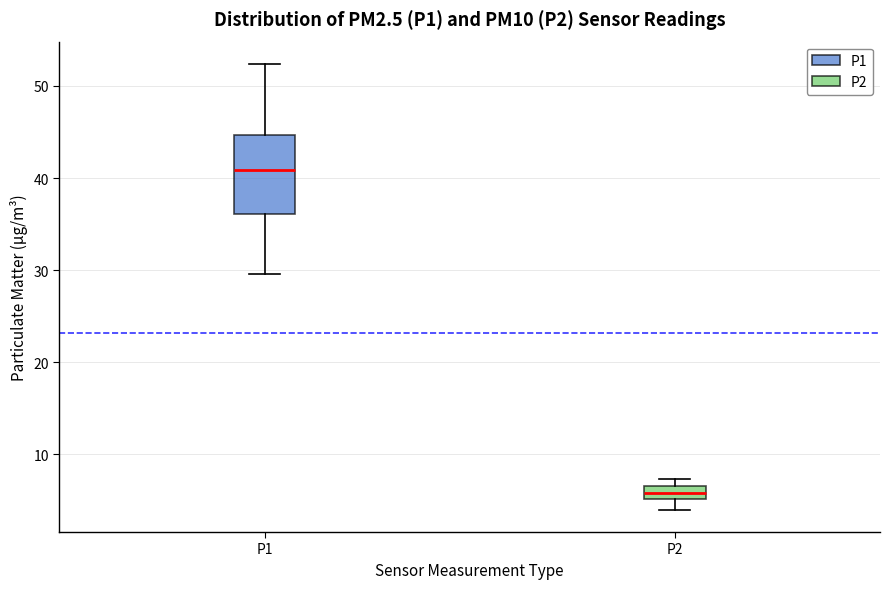

Which box's median line is the lowest?

P2